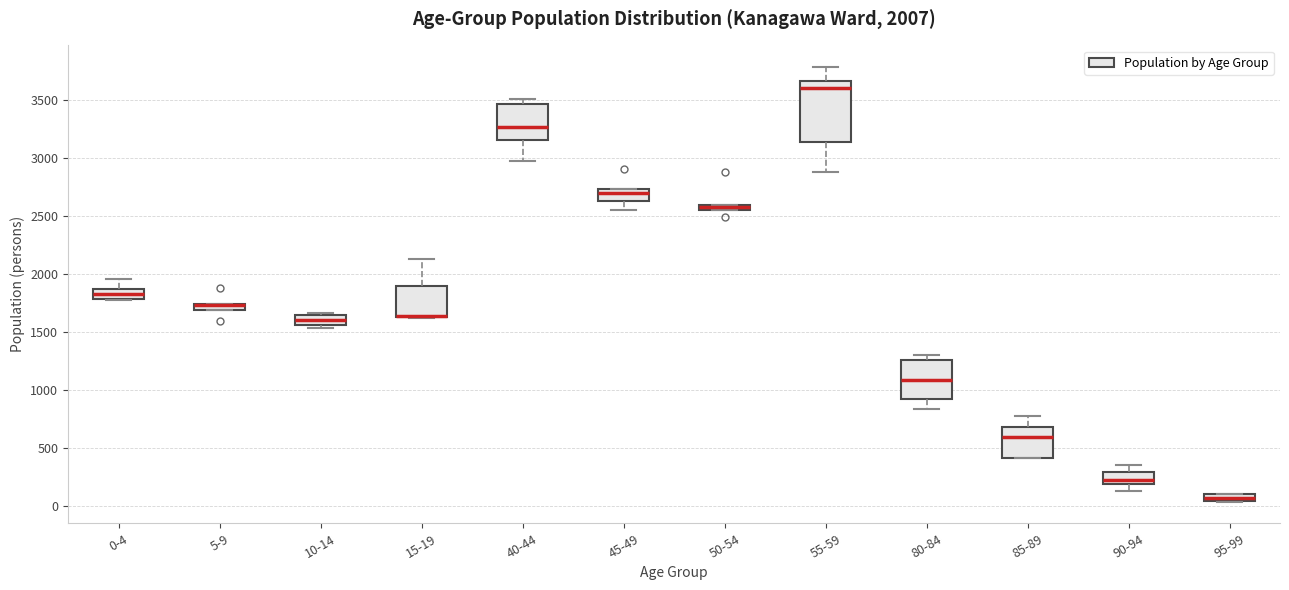

Which box is the tallest, from its lower edge to its upper edge?

55-59